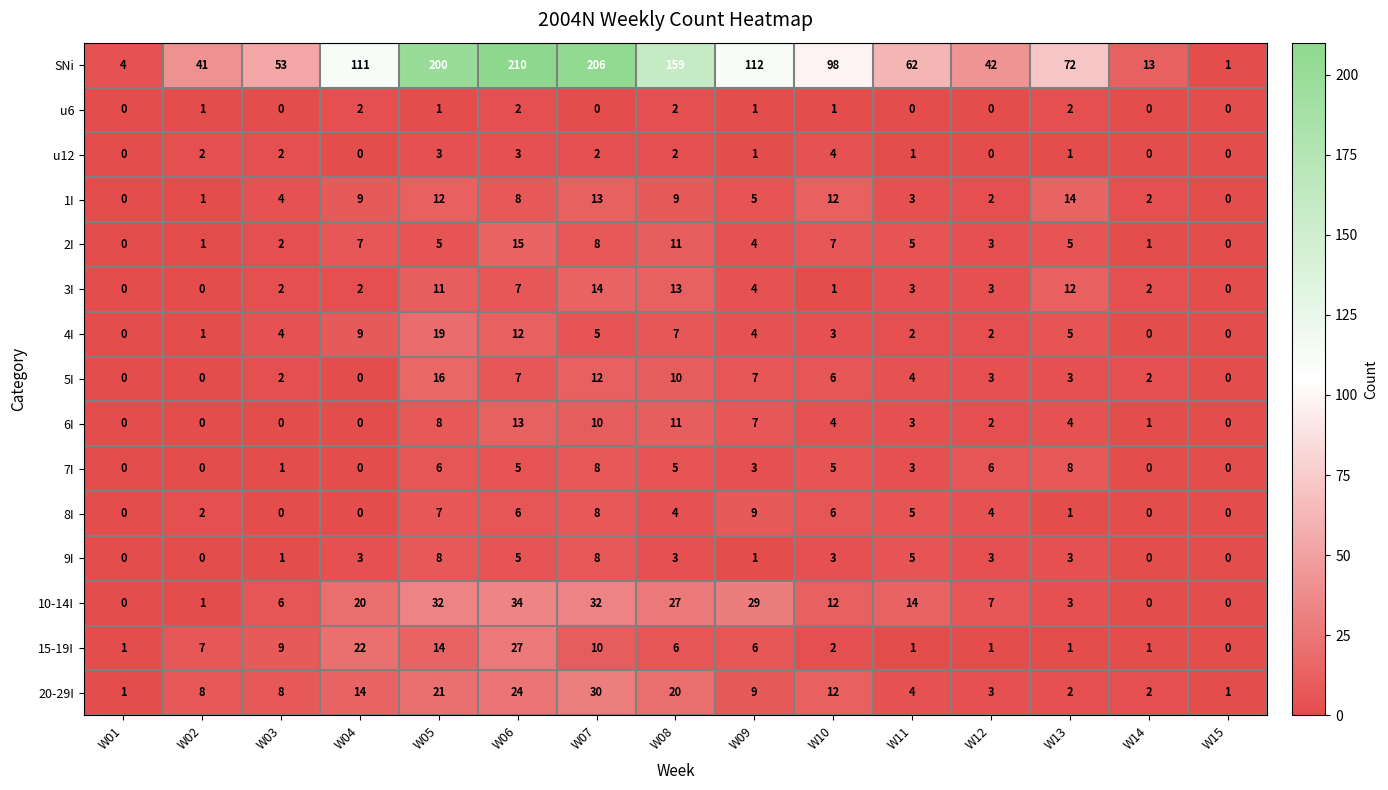

Count the number of data series in this chart.

15